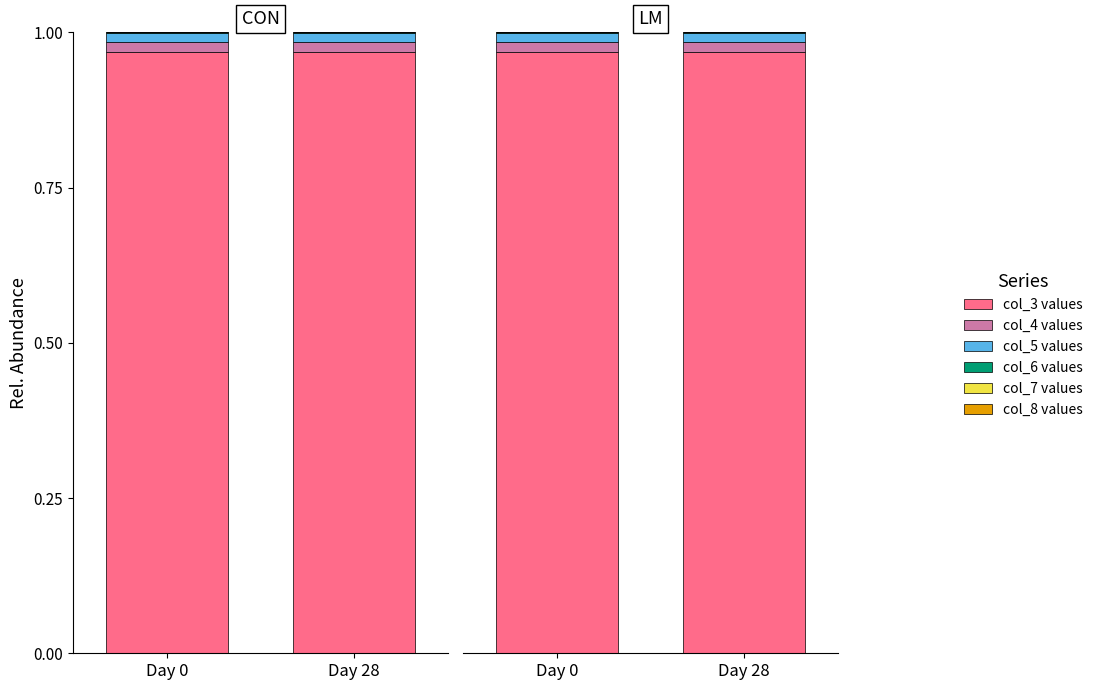

How many groups of bars are there?

2